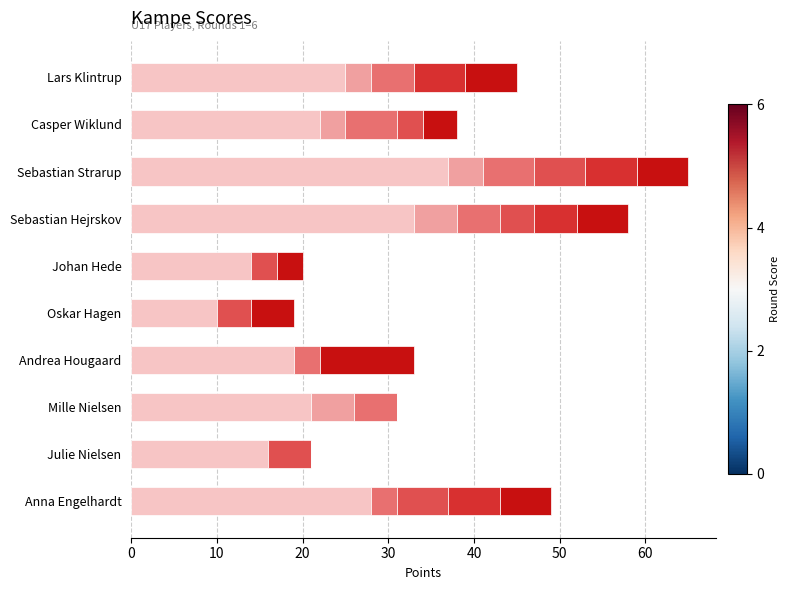

What is the total value across all series at Sebastian Strarup?

65